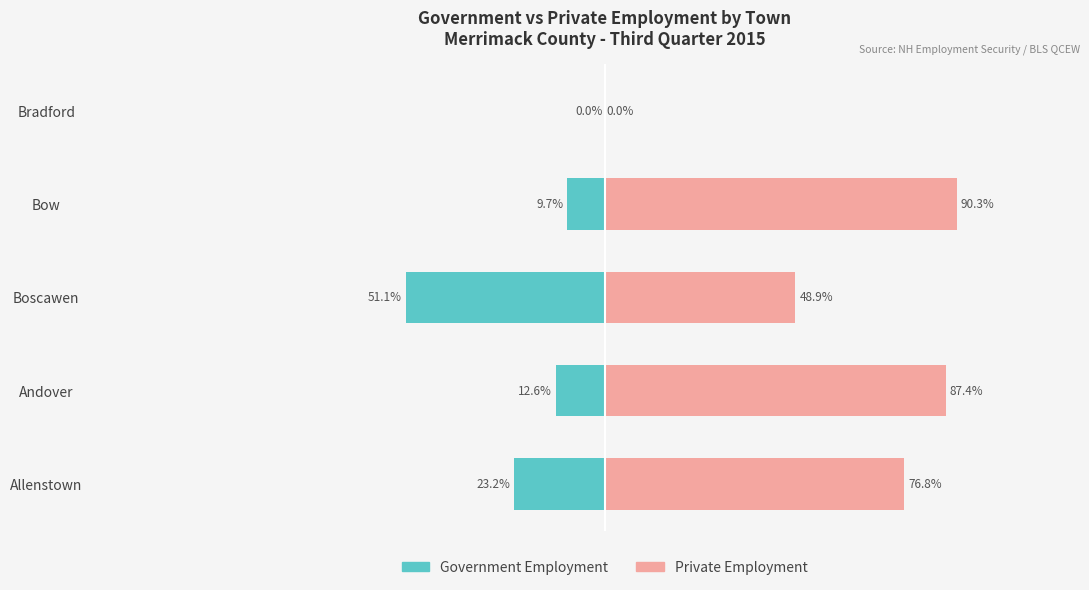

List the series in order of their overall mean, highest first.

Private Employment, Government Employment